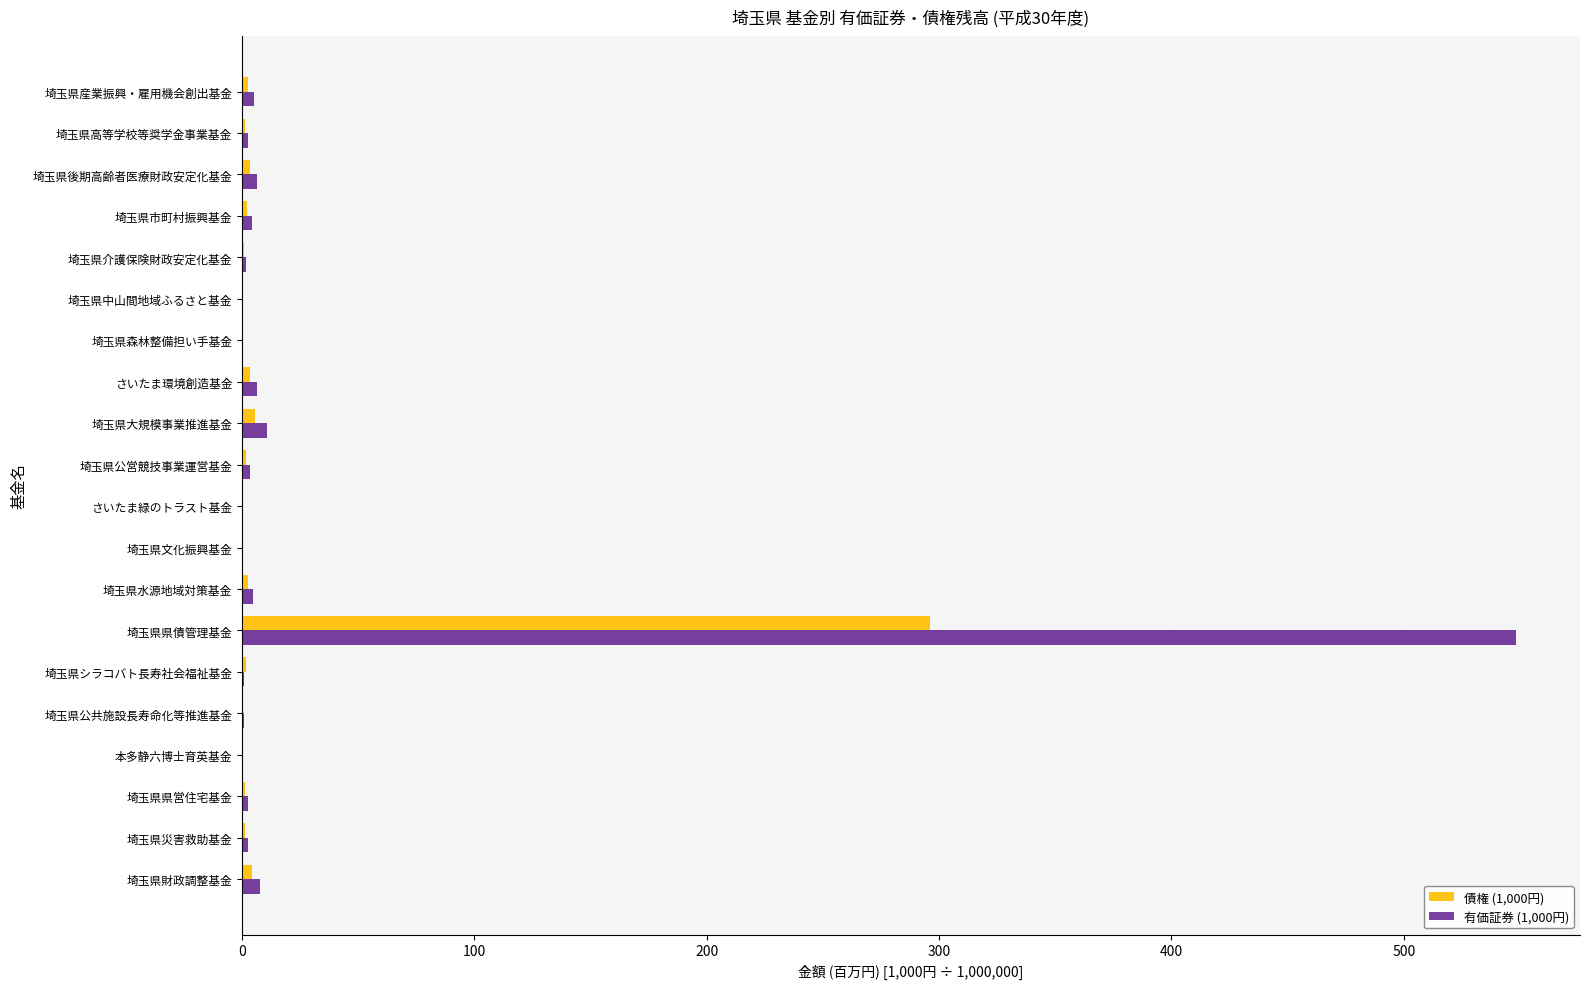

How many categories are shown in the chart?

20